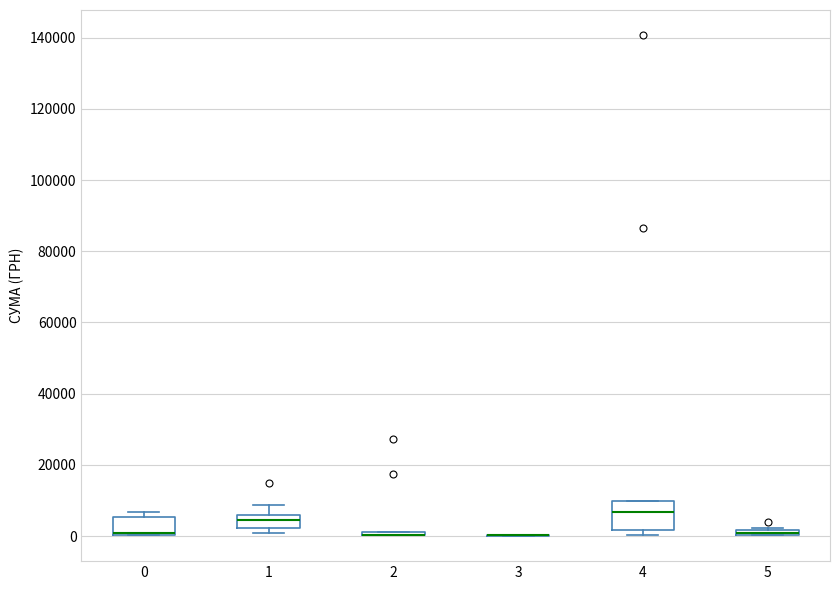

Comparing the boxes themselves (not the whiskers), which one is the tallest?

4